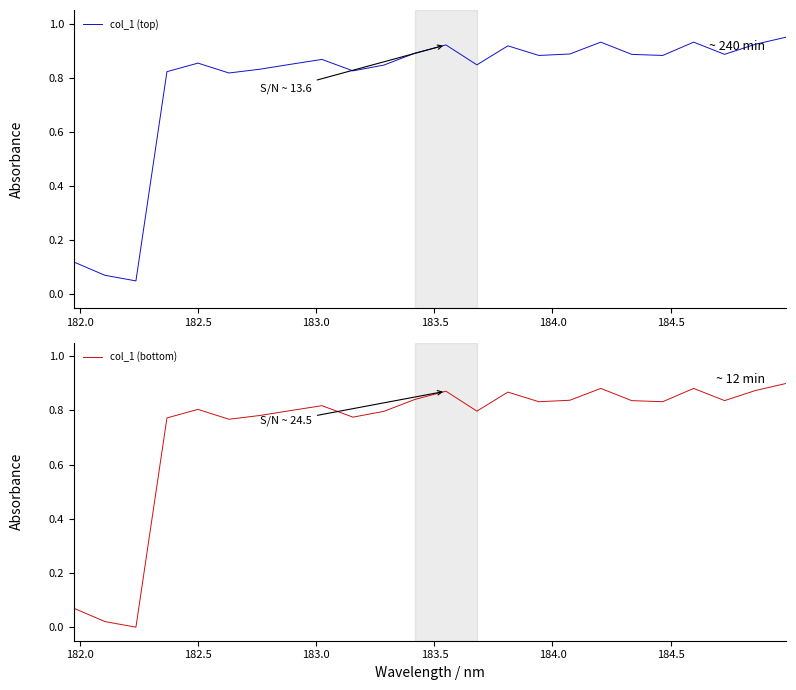

List the series in order of their peak value, lowest first.

col_1 (bottom), col_1 (top)